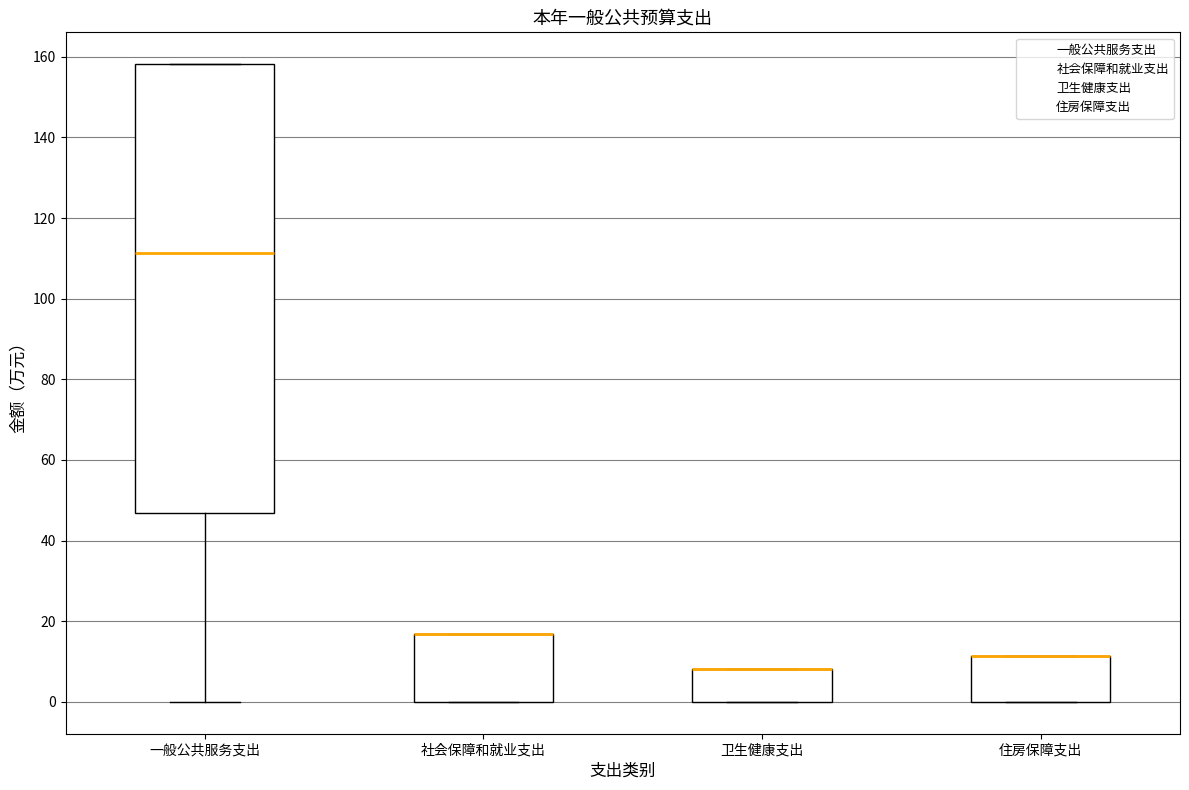

Where is the upper edge of the box for 一般公共服务支出 on the y-axis? The values are not printed on the chart, so give them approximately, as read against the axis.

158